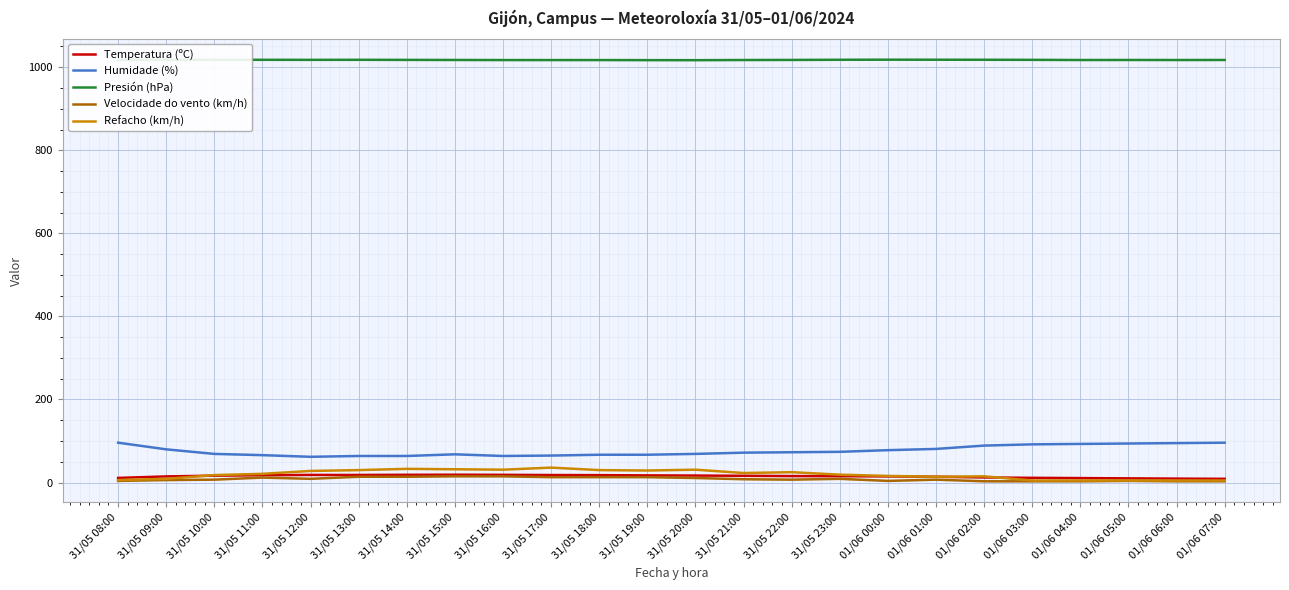

Is the value of Presión (hPa) at 31/05 22:00 greater than the value of Temperatura (ºC) at 31/05 12:00?

Yes